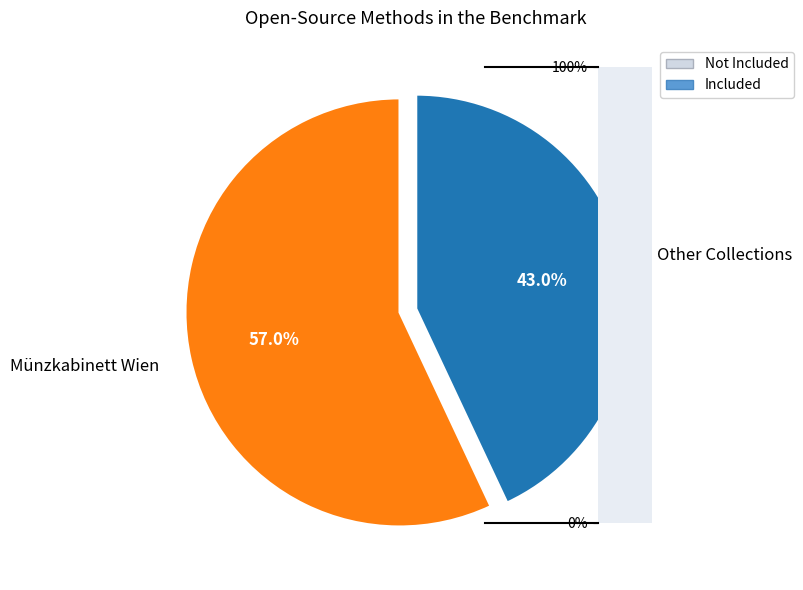

Does Münzkabinett Wien account for over 50% of the chart?

Yes